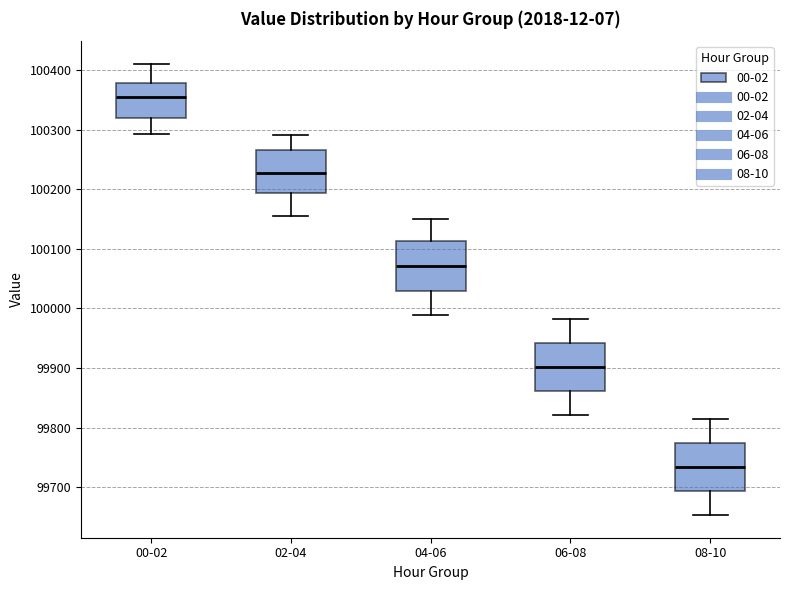

Reading left to right, read every box against the y-axis: the position of its median line, the range the box covers, and the ends of its whiskers. The values are not printed on the chart, so give them approximately, as read against the axis.

00-02: median 100360, box 100320 to 100380, whiskers 100290 to 100410
02-04: median 100230, box 100190 to 100270, whiskers 100160 to 100290
04-06: median 100070, box 100030 to 100110, whiskers 99990 to 100150
06-08: median 99900, box 99860 to 99940, whiskers 99820 to 99980
08-10: median 99730, box 99690 to 99770, whiskers 99650 to 99810